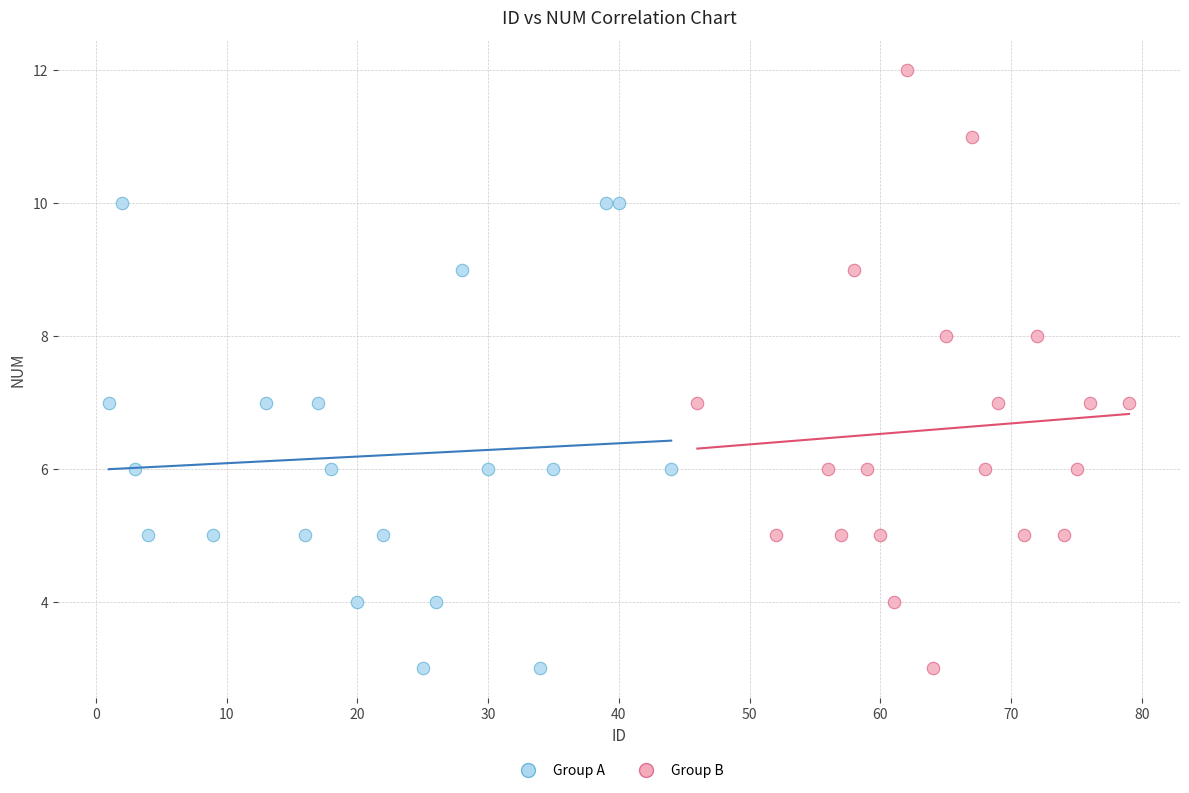

Which series contains the highest Y value?

Group B